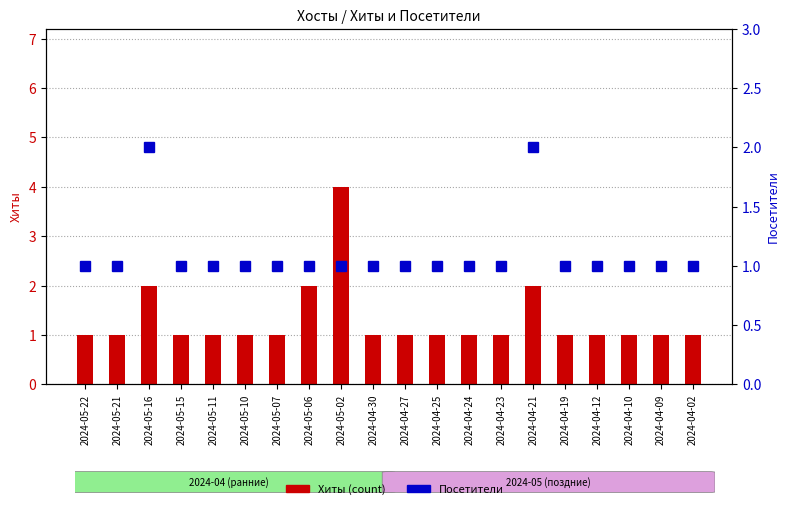

Which series has the largest total across all categories?

Хиты (count)